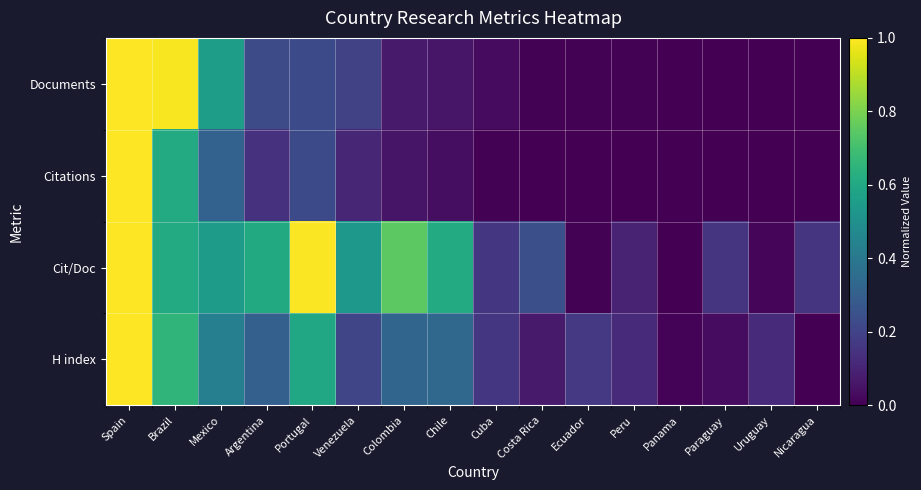

Between Panama and Chile, which is larger?

Chile